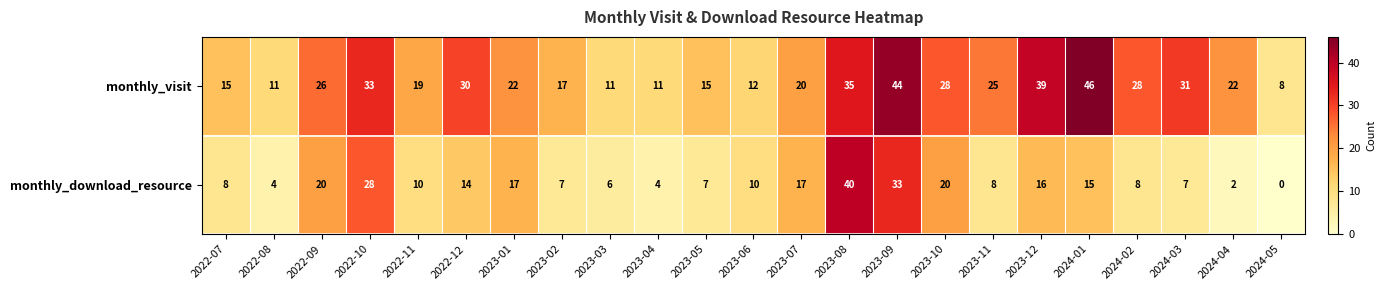

Which label corresponds to the smallest value in the chart?

2024-05